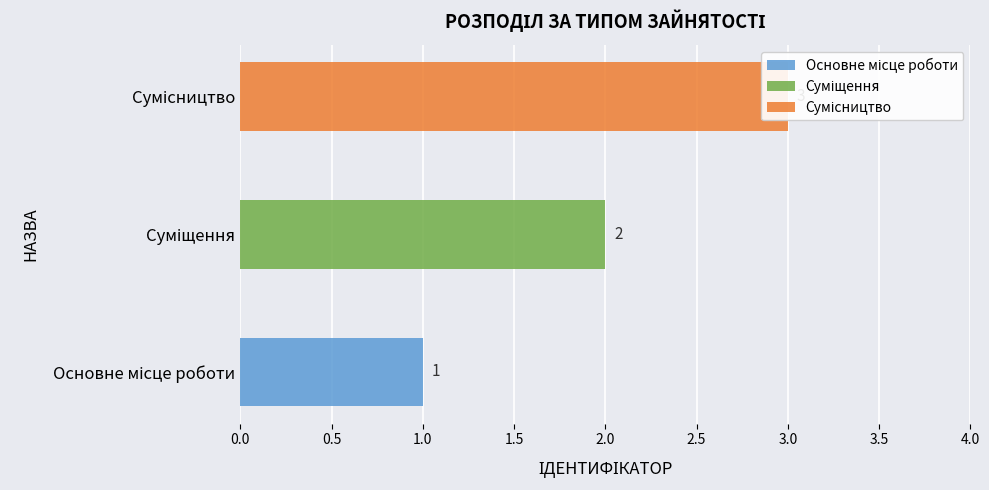

How many values are below 2?

1